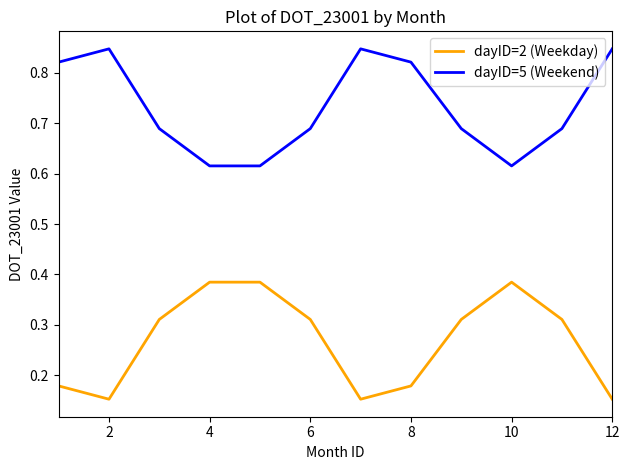

True or false: dayID=2 (Weekday) and dayID=5 (Weekend) intersect in this chart.

False